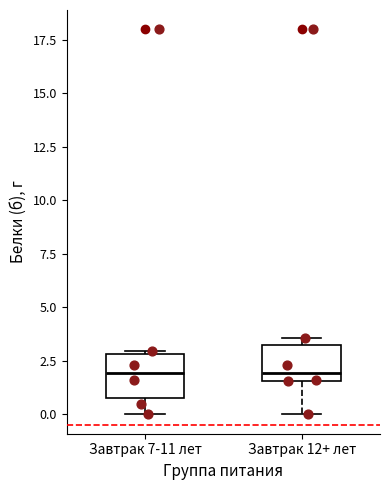

Reading left to right, transcribe this box plot: for each box, give where its median line is, the range the box spans, and where its two whiskers end, as read against the y-axis. The values are not printed on the chart, so give them approximately, as read against the axis.

Завтрак 7-11 лет: median 2.0, box 1.0 to 3.0, whiskers 0.0 to 3.0 (just above the box's upper edge)
Завтрак 12+ лет: median 2.0, box 1.5 to 3.0, whiskers 0.0 to 3.5